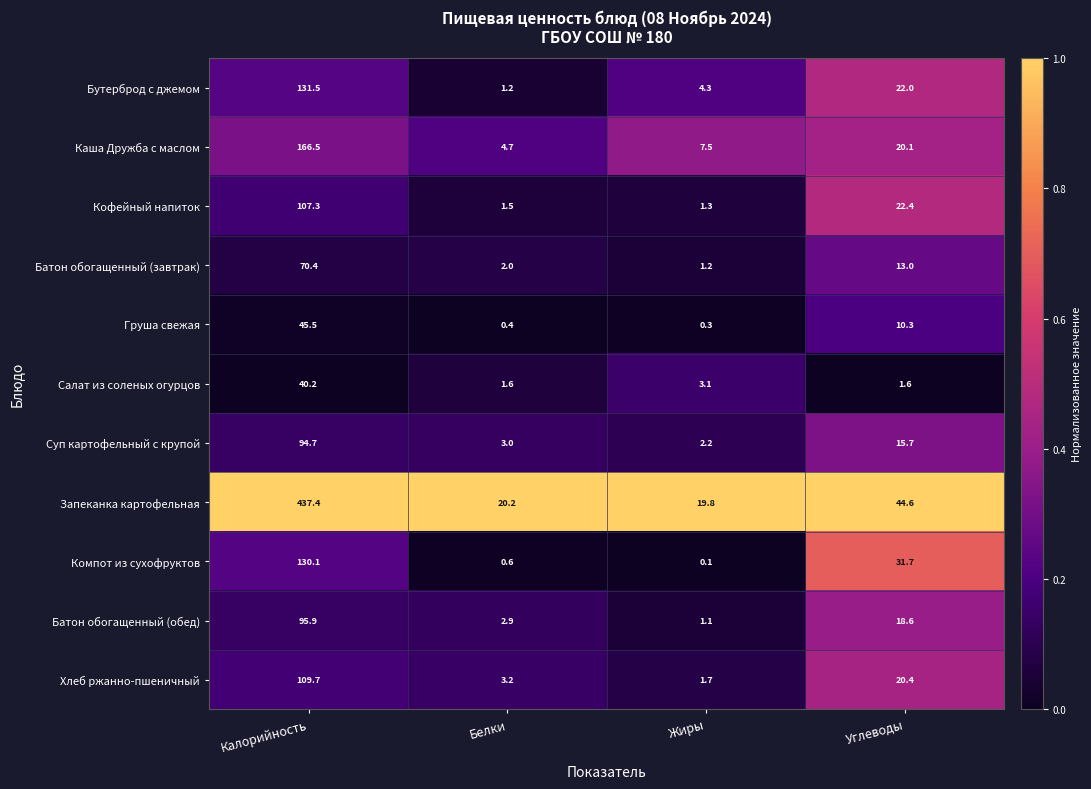

What is the sum of all Кофейный напиток values?

132.5